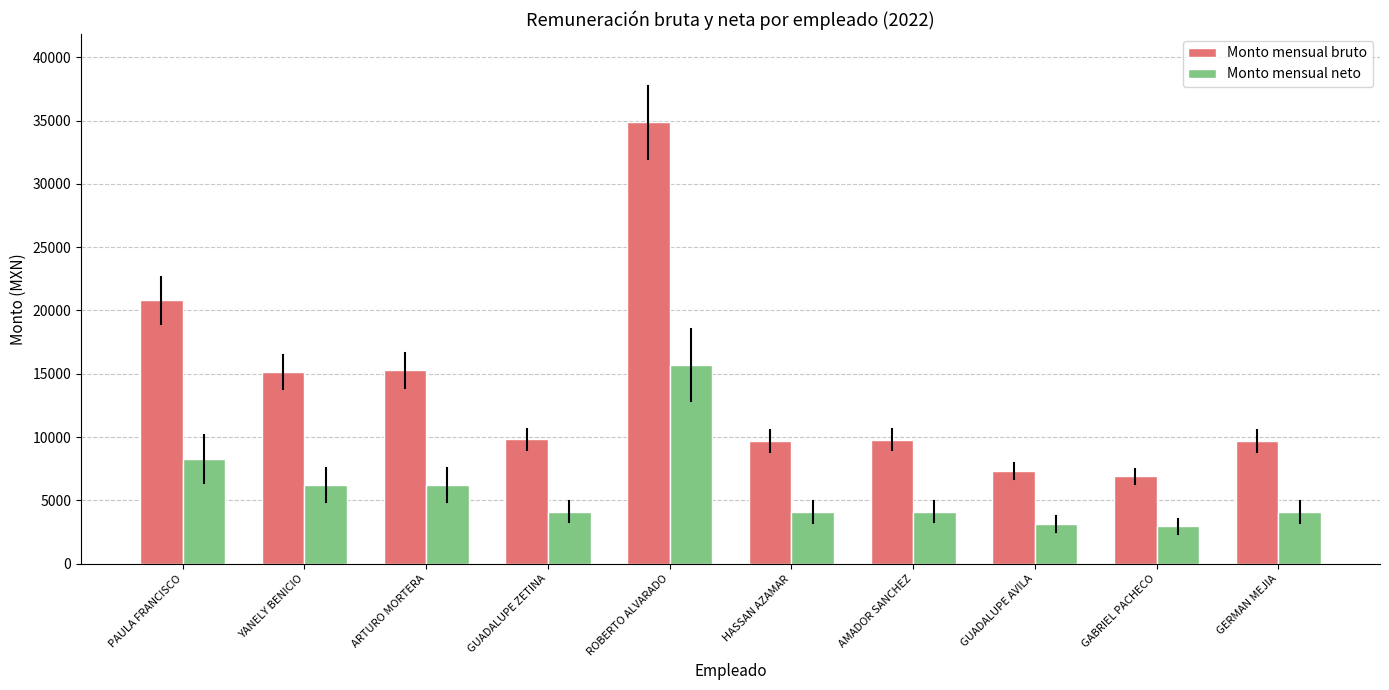

What is the difference between the maximum and minimum values in the Monto mensual neto series?

12733.3